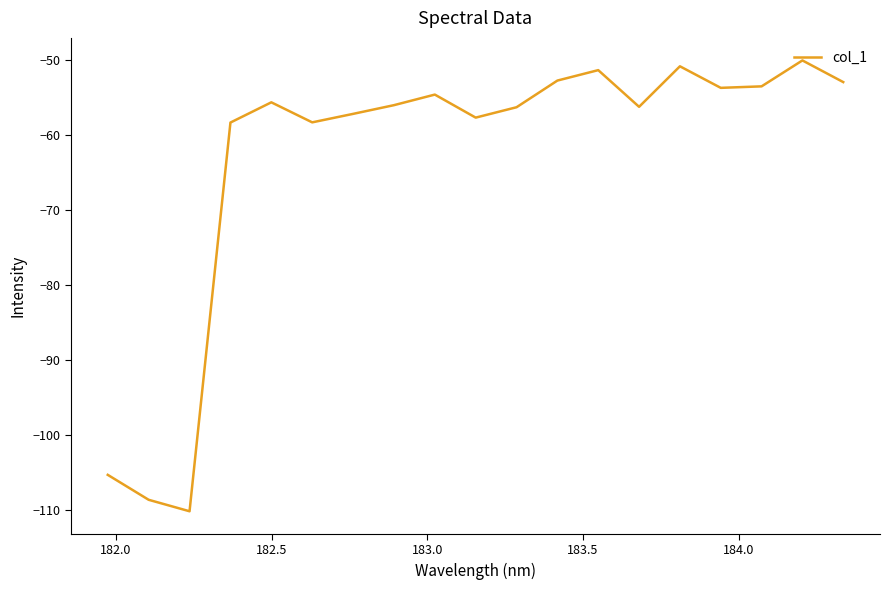

What is the difference between the maximum and minimum values?

60.2